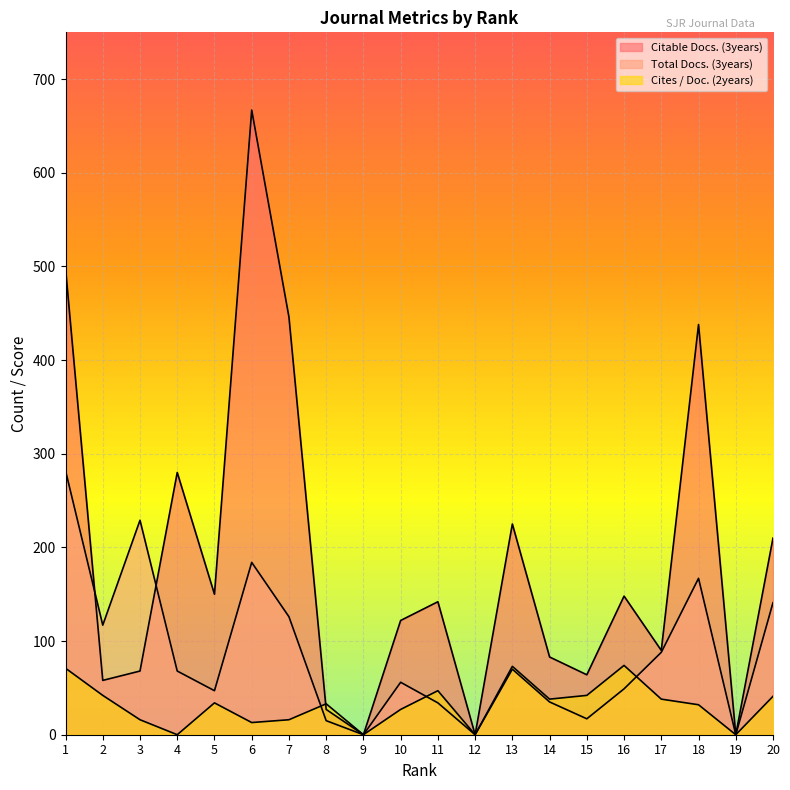

What are all the series names shown in the legend?

Citable Docs. (3years), Total Docs. (3years), Cites / Doc. (2years)